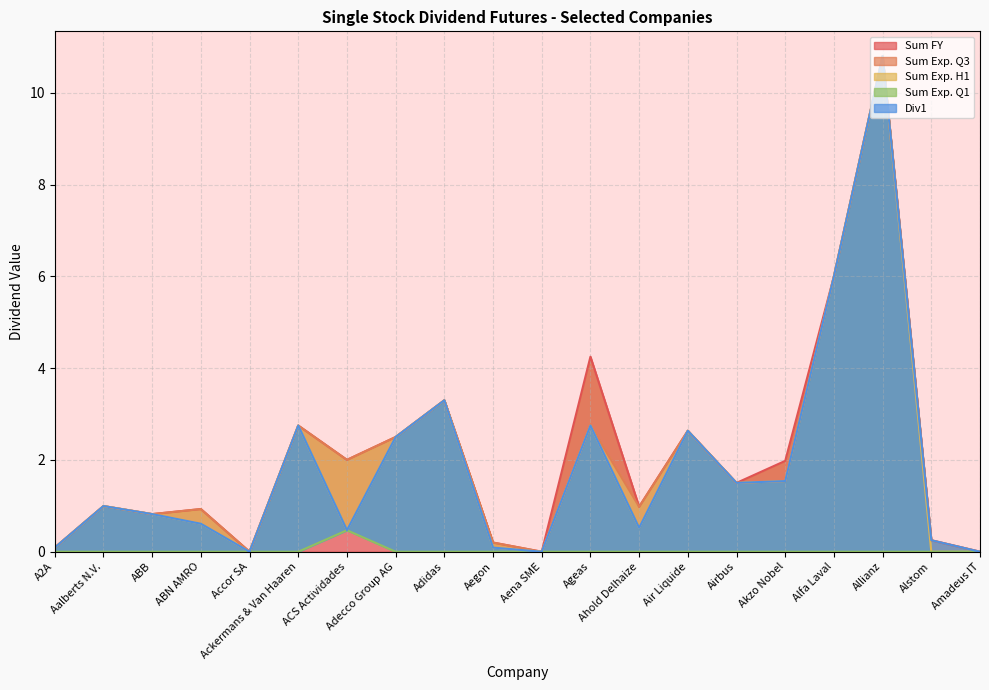

What is the sum of the Div1 values at ABN AMRO and Aena SME?

0.6